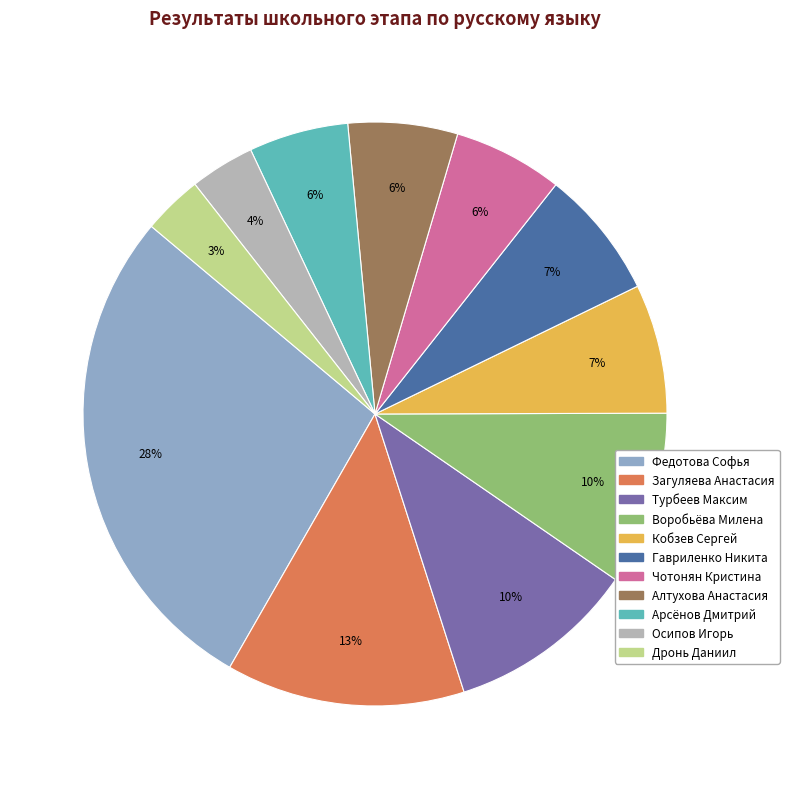

To the nearest percent, what percentage of the pie is Осипов Игорь?

4%